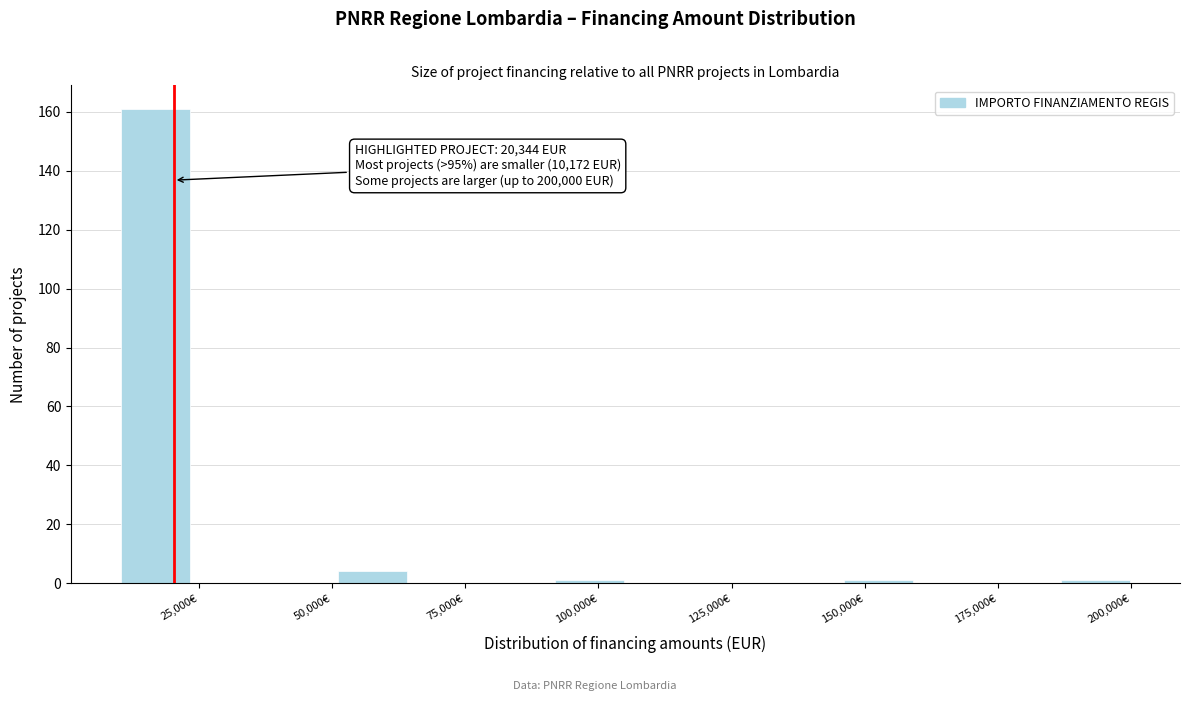

Read against the x-axis, roughly where is the centre of the tallest bar?

15000